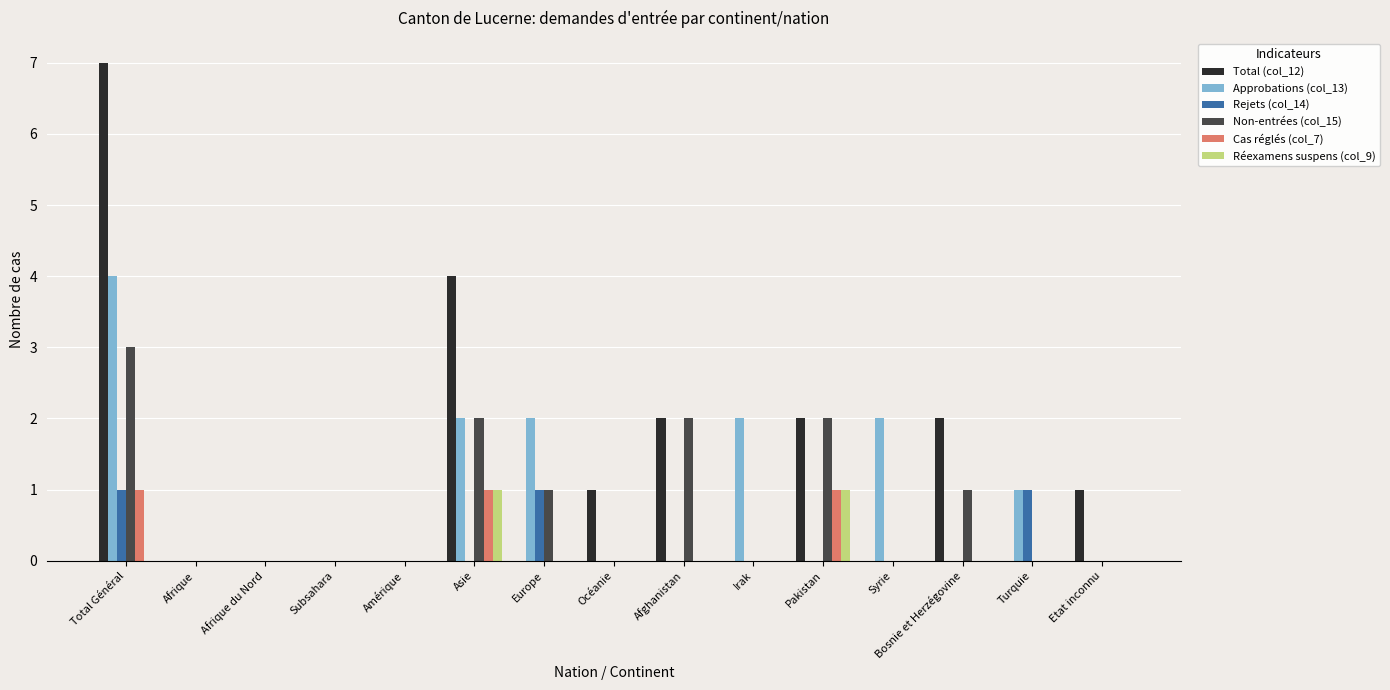

What are all the series names shown in the legend?

Total (col_12), Approbations (col_13), Rejets (col_14), Non-entrées (col_15), Cas réglés (col_7), Réexamens suspens (col_9)